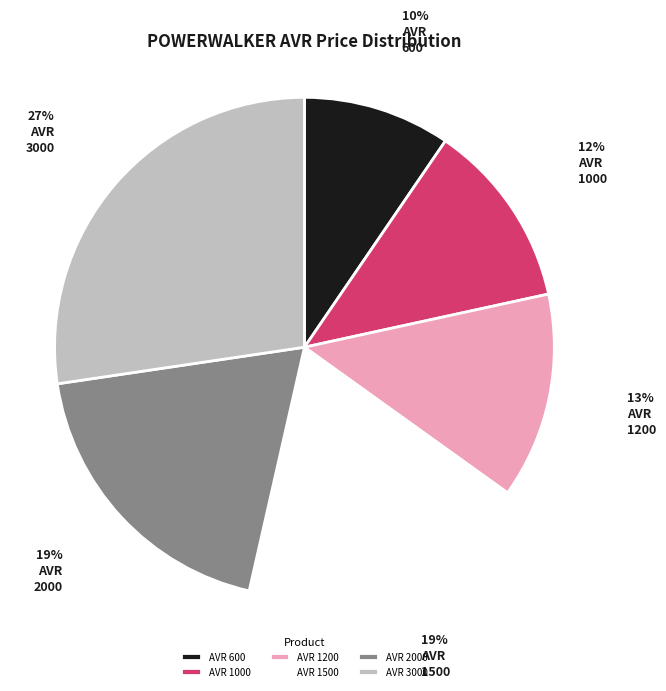

True or false: AVR 3000 accounts for 34% of the total.

False